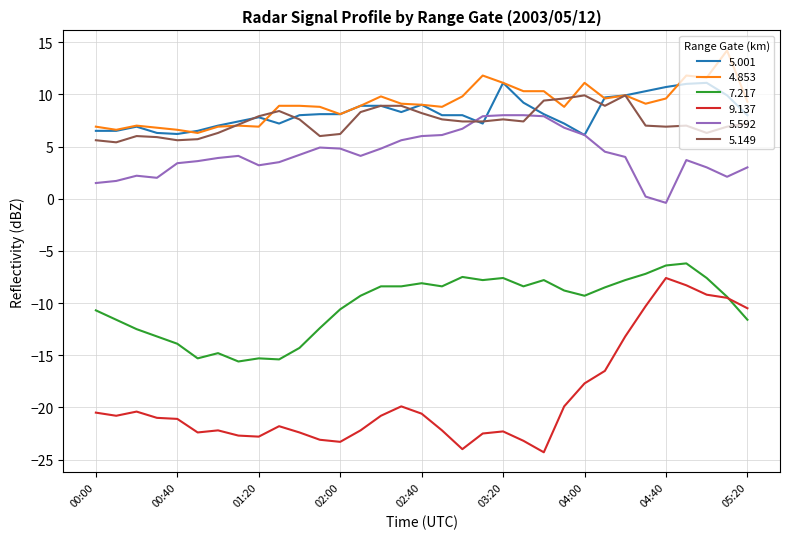

What is the average value of the 5.592 series?

4.3